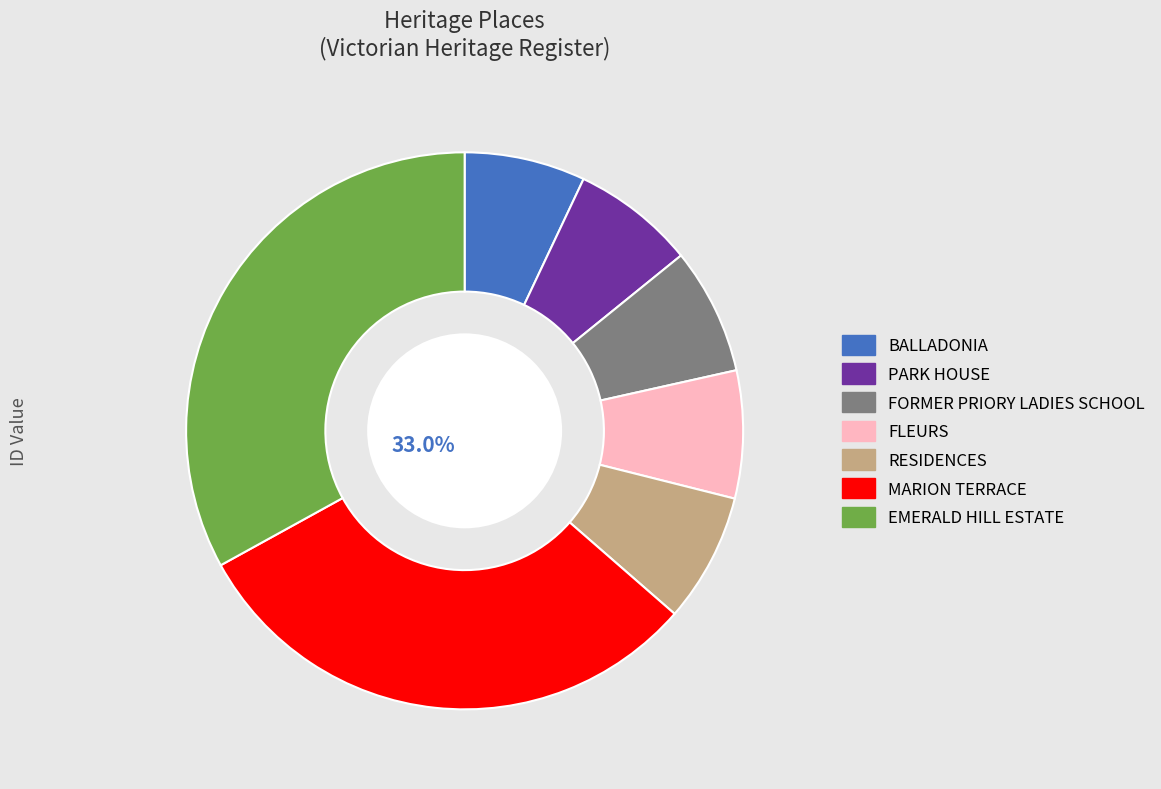

The MARION TERRACE slice represents 31% of the pie. True or false?

True